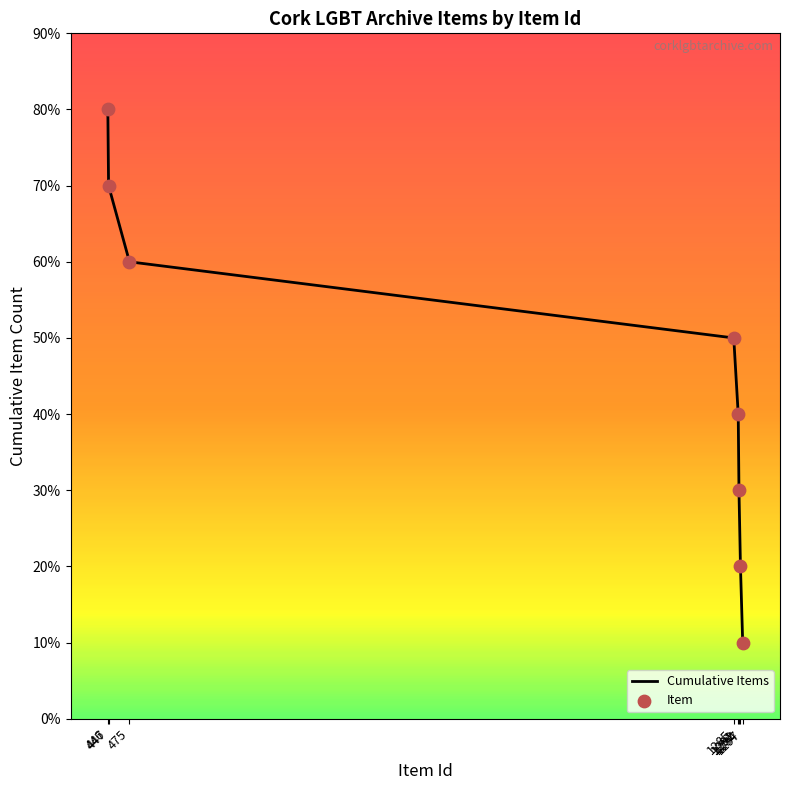

Does the chart have visible grid lines?

No